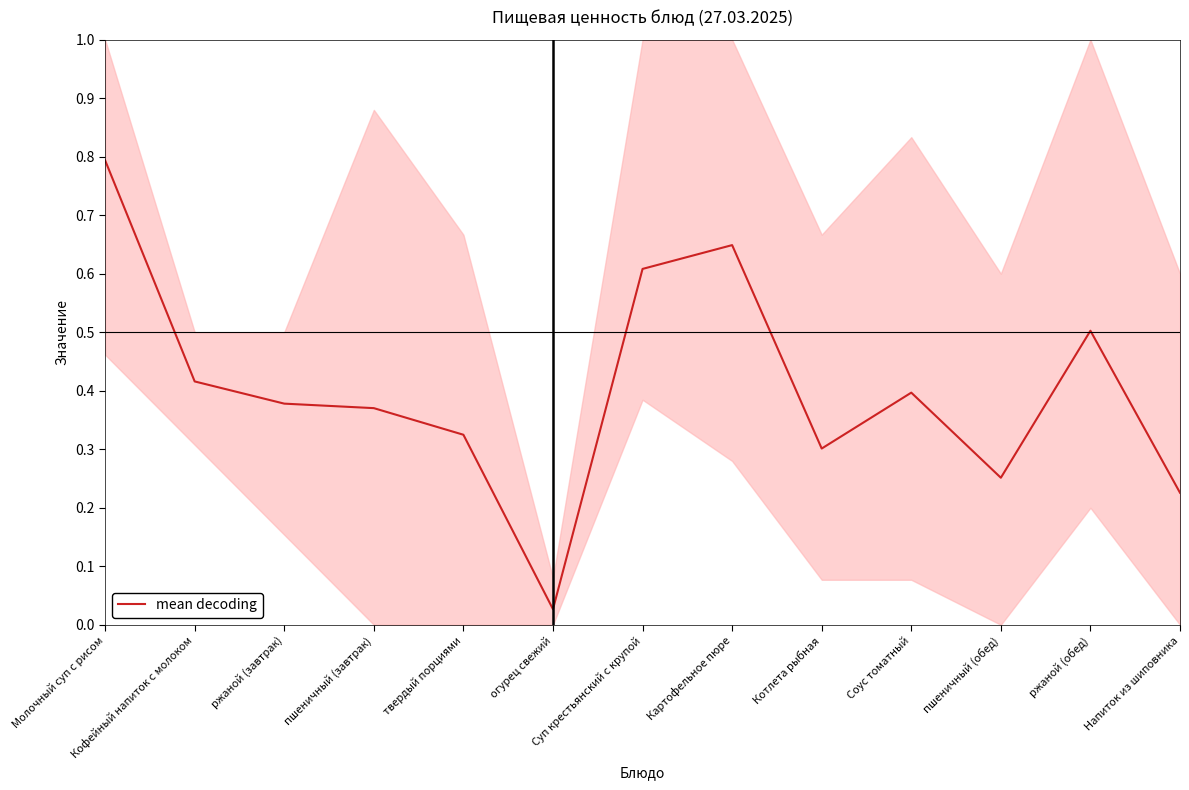

Reading right to left, transcribe all the data shown in this chart.

0.2	0.5	0.3	0.4	0.3	0.6	0.6	0.0	0.3	0.4	0.4	0.4	0.8